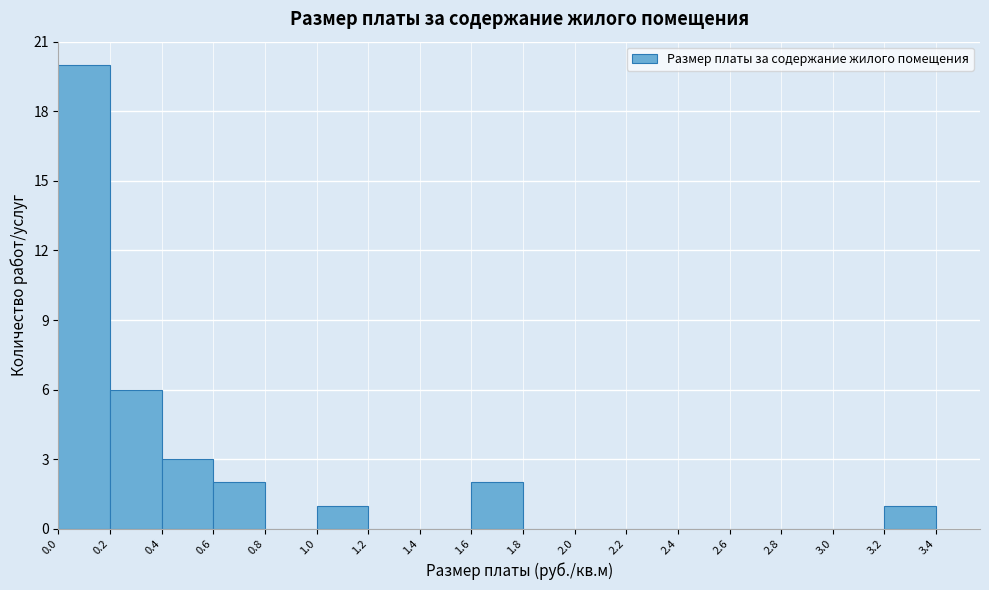

Reading left to right, list every bar in this chart as the range it spans on the x-axis followed by its height. The values are not printed on the chart, so give them approximately, as read against the axis.

0.0 to 0.2: 20
0.2 to 0.4: 6
0.4 to 0.6: 3
0.6 to 0.8: 2
0.8 to 1.0: 0
1.0 to 1.2: 1
1.2 to 1.4: 0
1.4 to 1.6: 0
1.6 to 1.8: 2
1.8 to 2.0: 0
2.0 to 2.2: 0
2.2 to 2.4: 0
2.4 to 2.6: 0
2.6 to 2.8: 0
2.8 to 3.0: 0
3.0 to 3.2: 0
3.2 to 3.4: 1